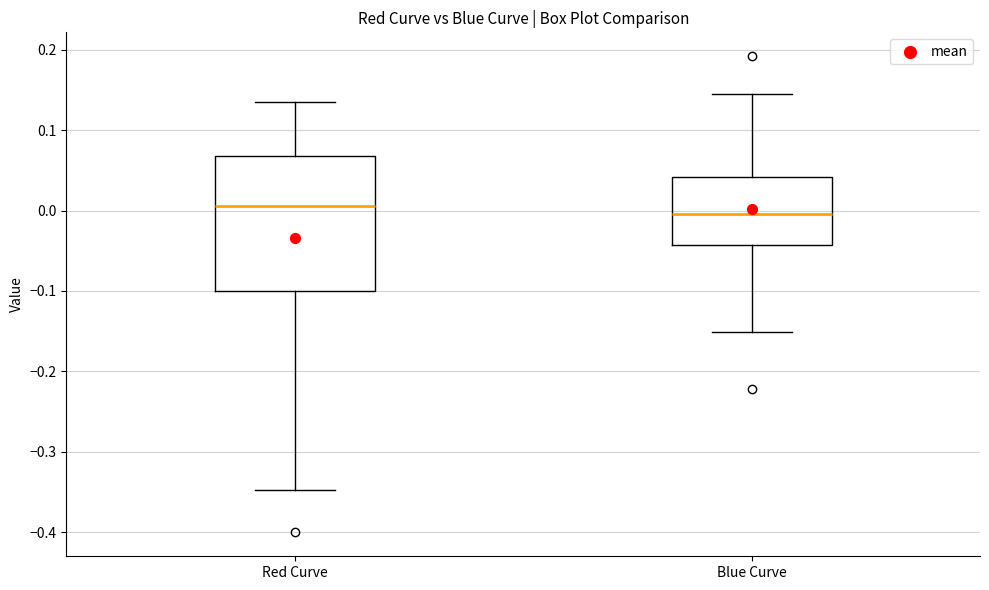

Comparing the boxes themselves (not the whiskers), which one is the tallest?

Red Curve